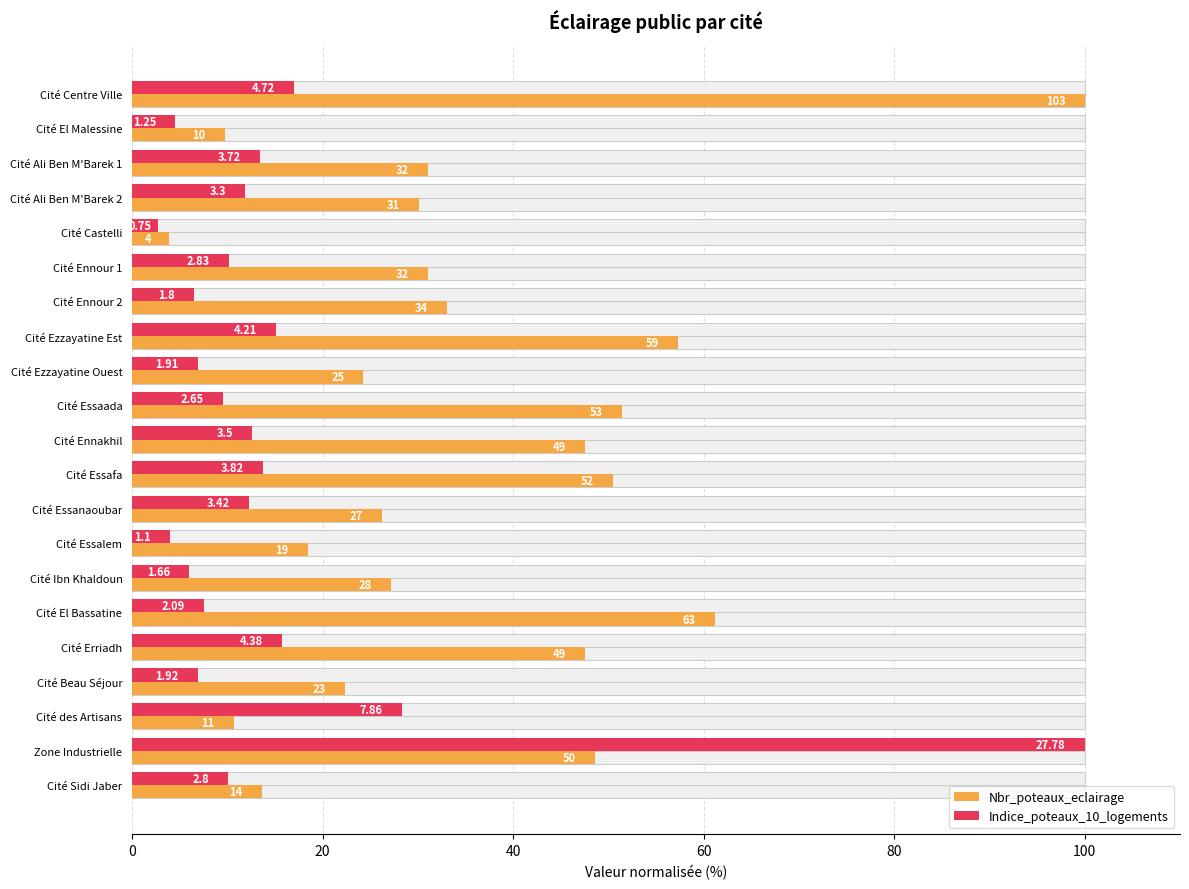

True or false: Indice_poteaux_10_logements has a value of 7.9 at Cité Ennakhil.

False